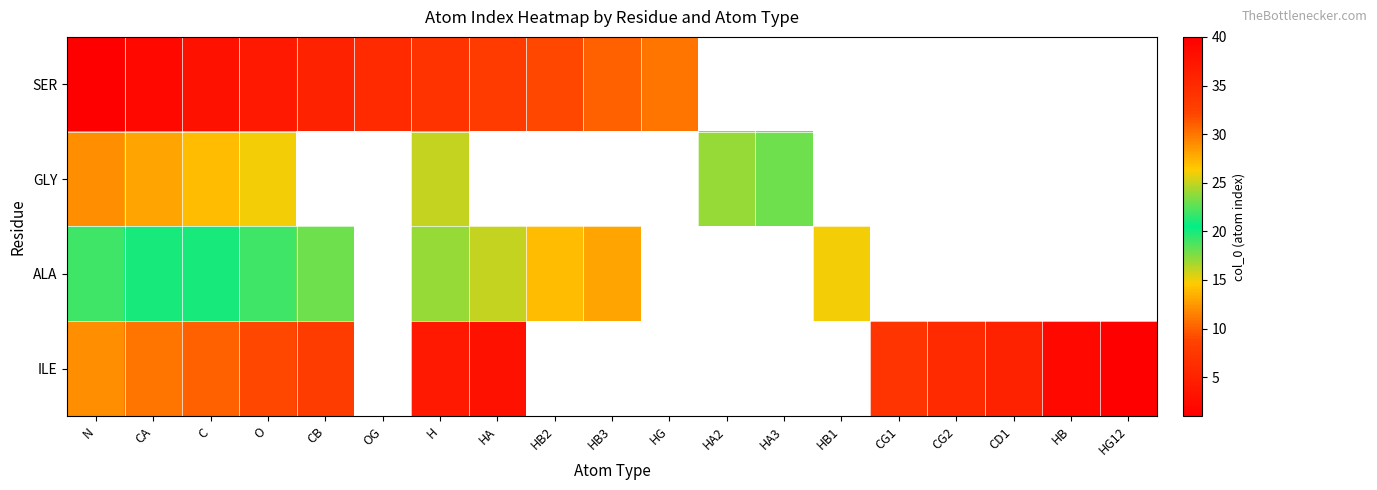

What is the spread (max minus min) of values at CA?

28.0